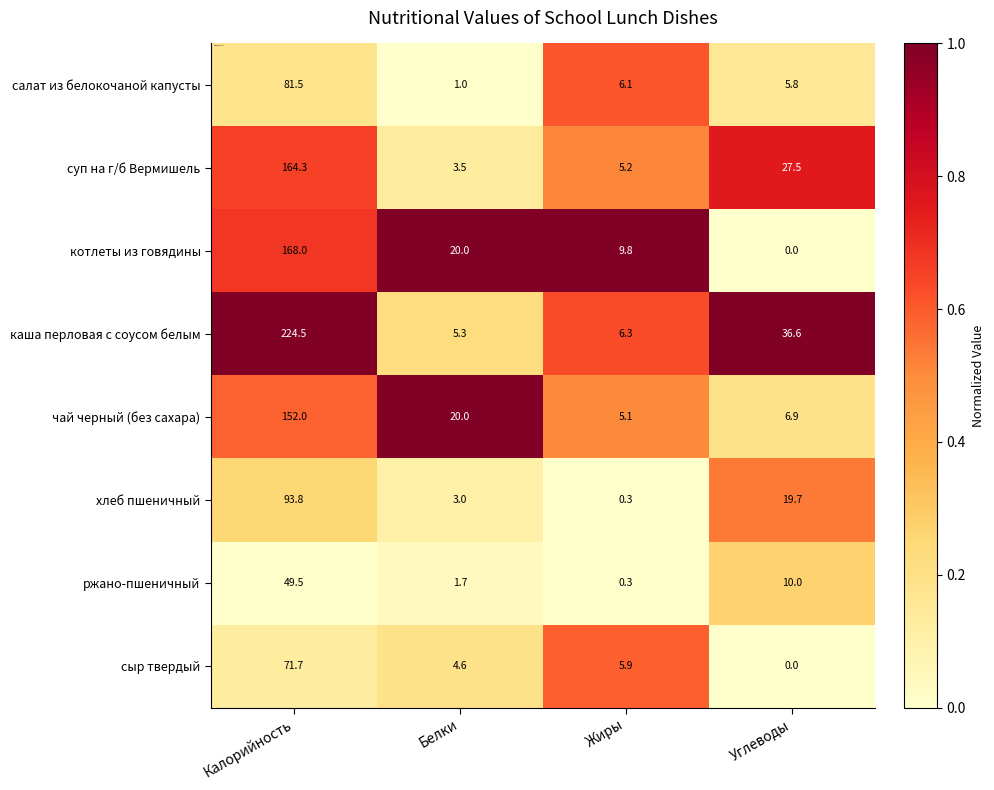

What is the total value across all series at Белки?

59.1